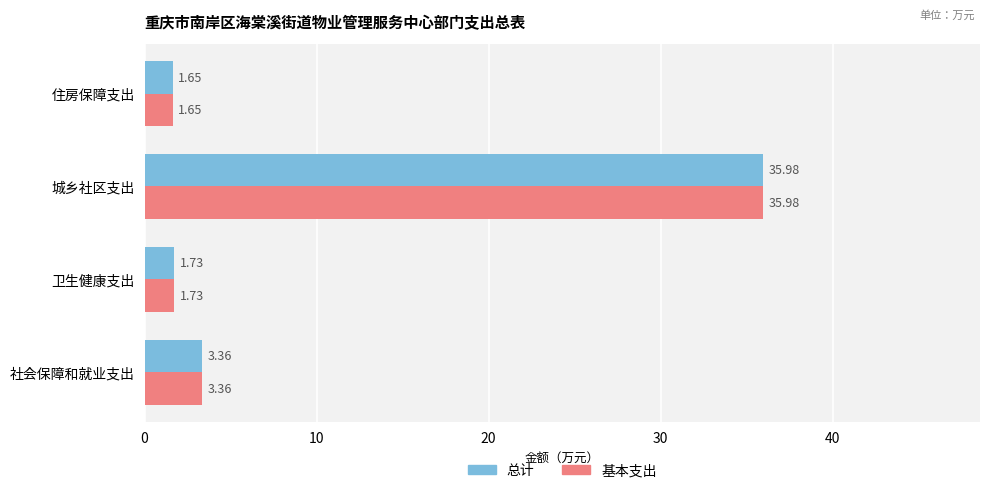

At which label is 总计 closest to 18?

社会保障和就业支出